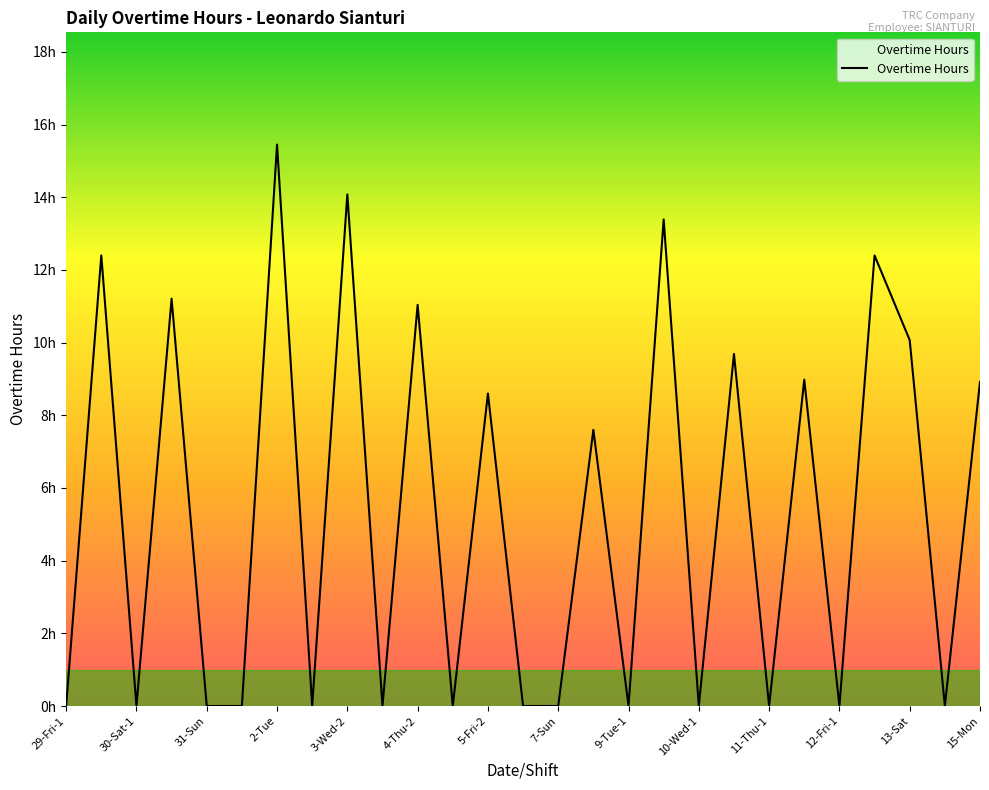

What is the label of the 4th point from the left?

30-Sat-2